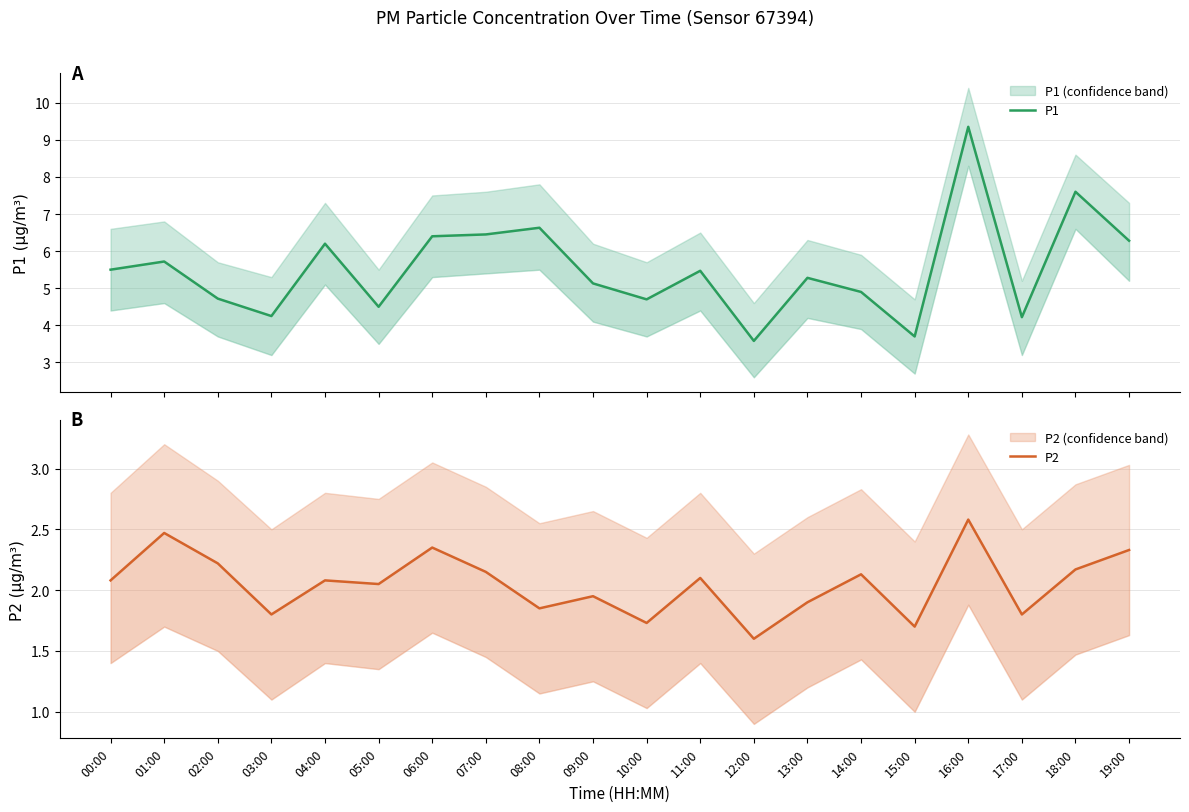

True or false: P1 and P2 intersect in this chart.

False